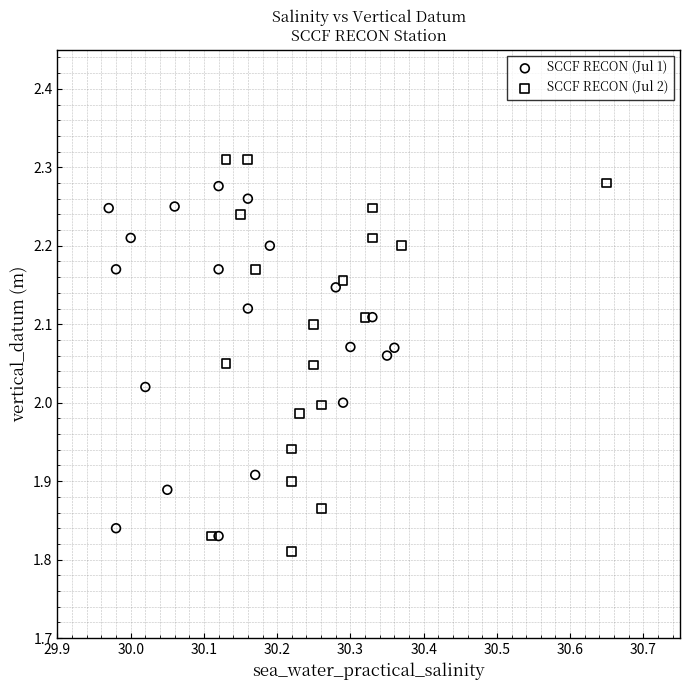

Which series contains the highest Y value?

SCCF RECON (Jul 2)